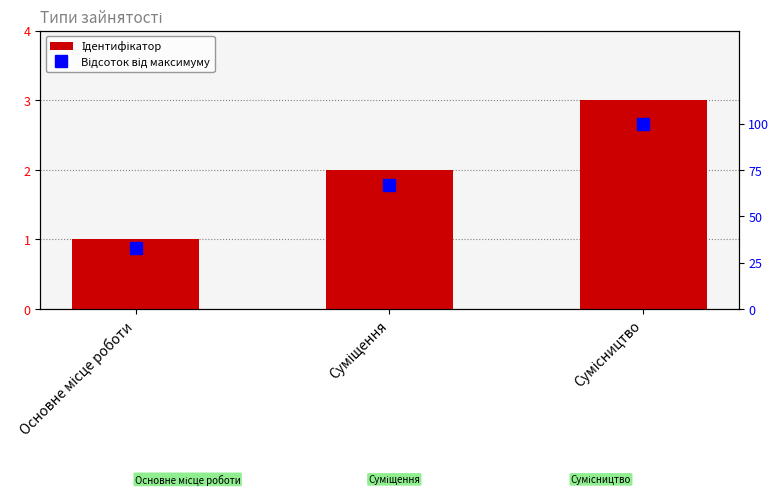

At which category is the sum across all series the highest?

Сумісництво